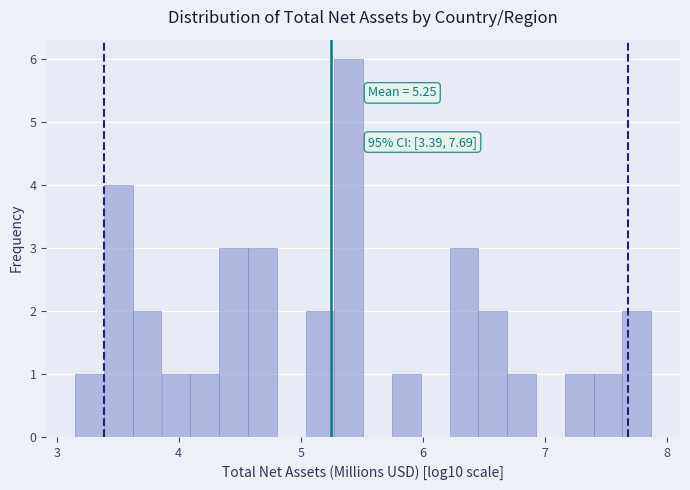

Read against the x-axis, roughly where is the centre of the tallest bar?

5.4